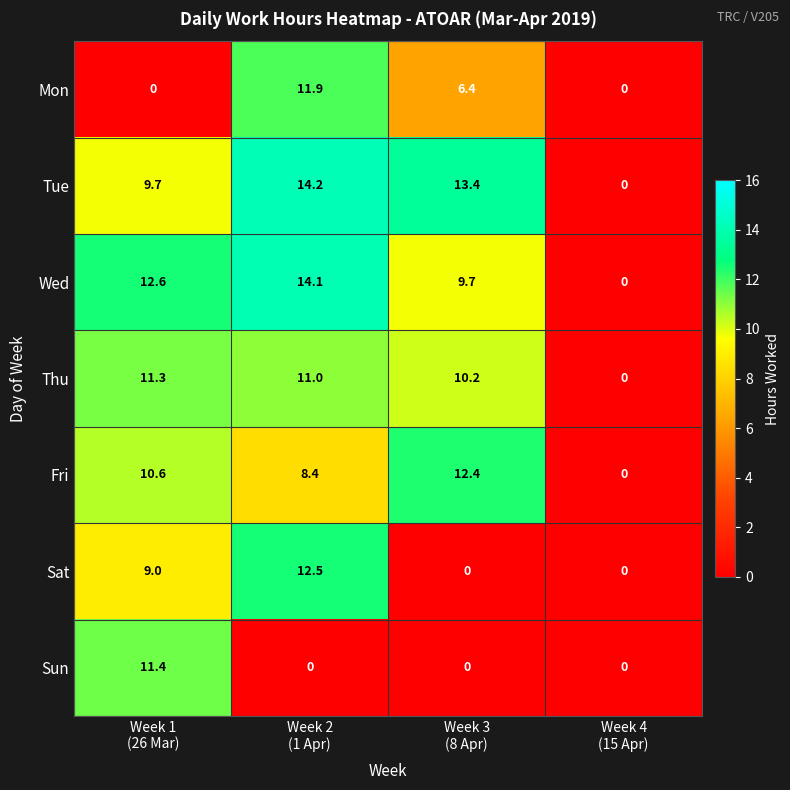

Reading left to right, what are all the values shown in this chart?

Mon: 0.0	11.9	6.4	0.0
Tue: 9.7	14.2	13.4	0.0
Wed: 12.6	14.1	9.7	0.0
Thu: 11.3	11.0	10.2	0.0
Fri: 10.6	8.4	12.4	0.0
Sat: 9.0	12.5	0.0	0.0
Sun: 11.4	0.0	0.0	0.0